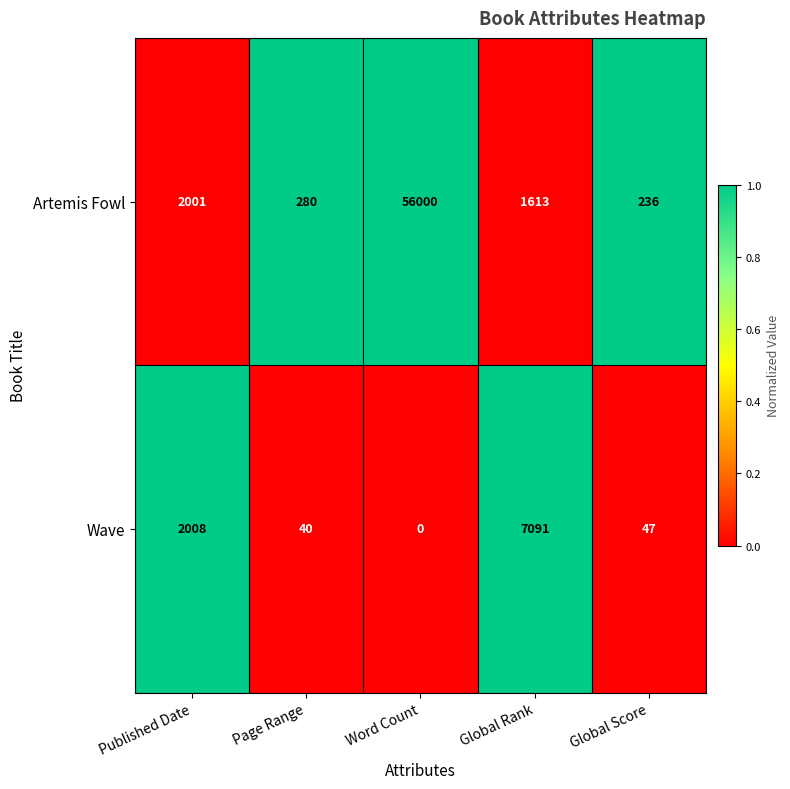

What is the average value of the Artemis Fowl series?

12026